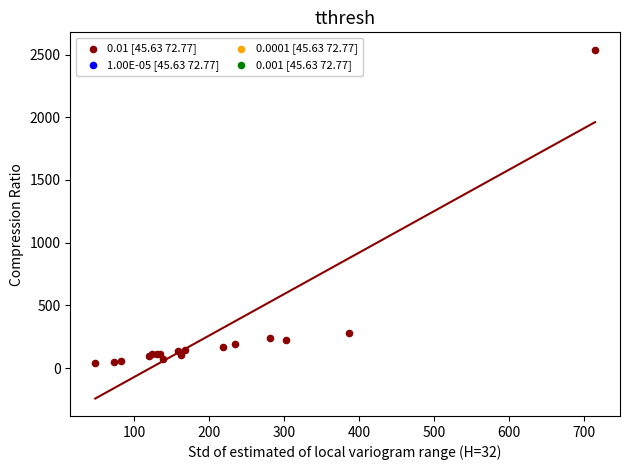

What Y value in the scatter plot is closest to 1289?

284